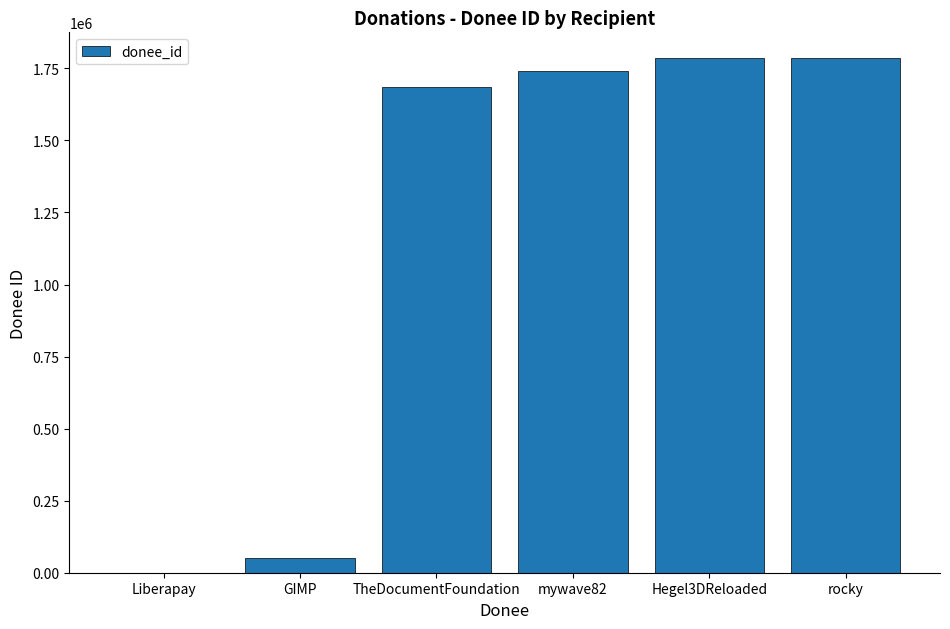

What is the greatest value displayed?

1785865